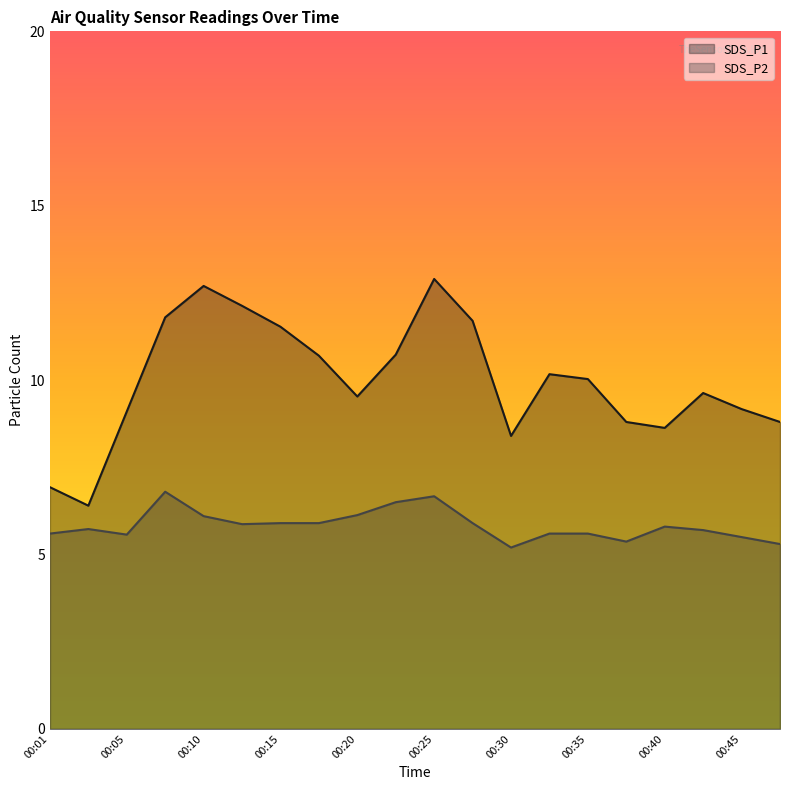

Which series changed the most between 00:25 and 00:47?

SDS_P1